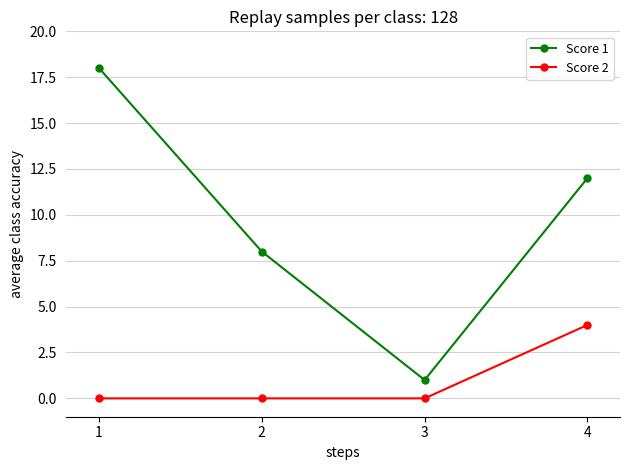

True or false: Score 2 and Score 1 cross at least once.

False